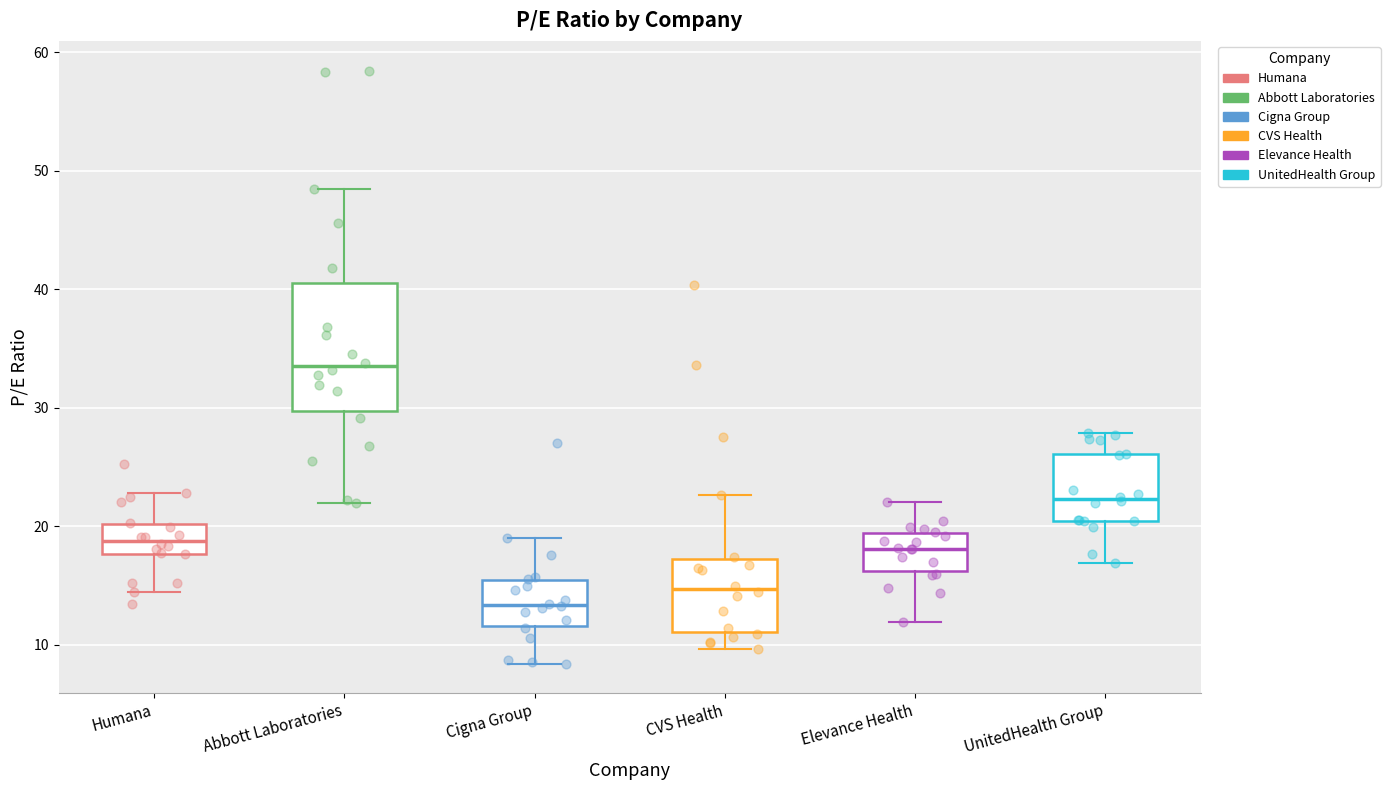

Which box is the tallest, from its lower edge to its upper edge?

Abbott Laboratories